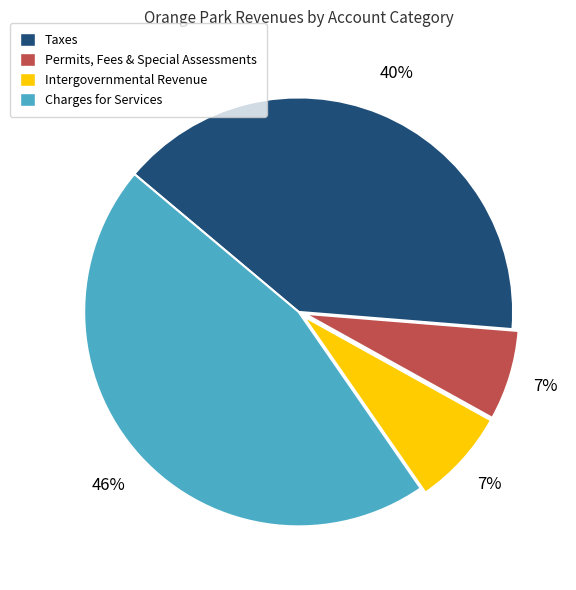

Is it true that Taxes is 40% of the pie?

True